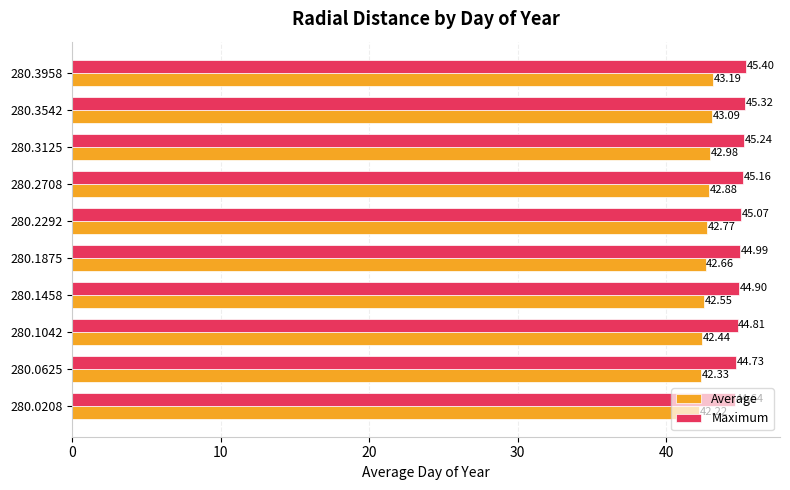

At which category is the sum across all series the highest?

280.3958